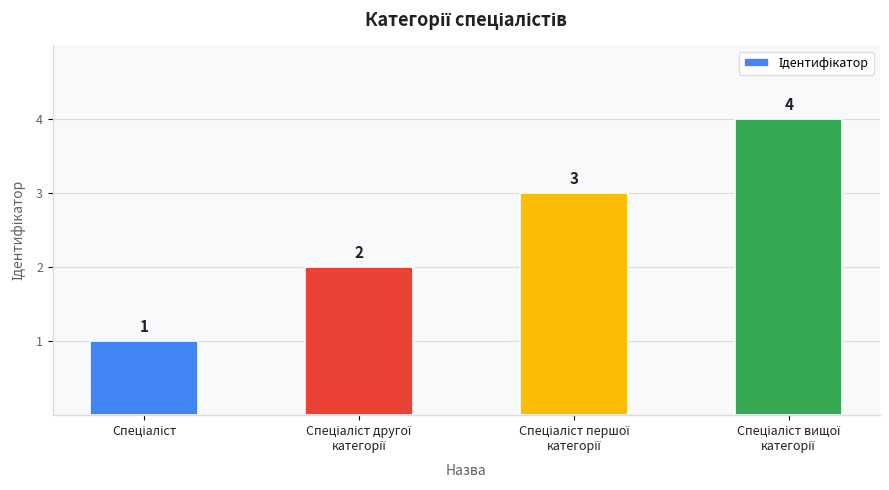

What is the difference between the maximum and minimum values?

3